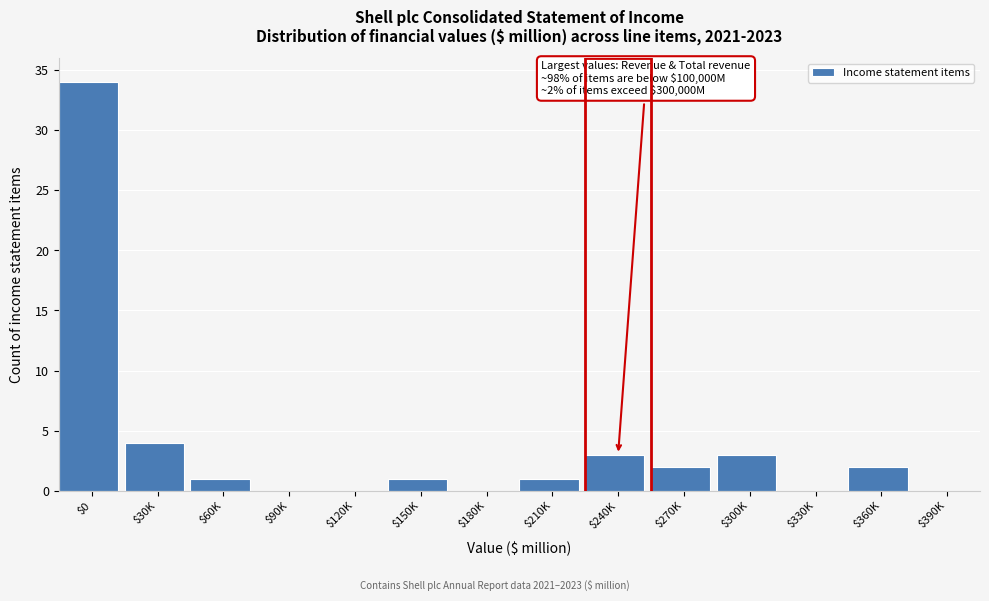

Which category has the highest value across all series?

$0